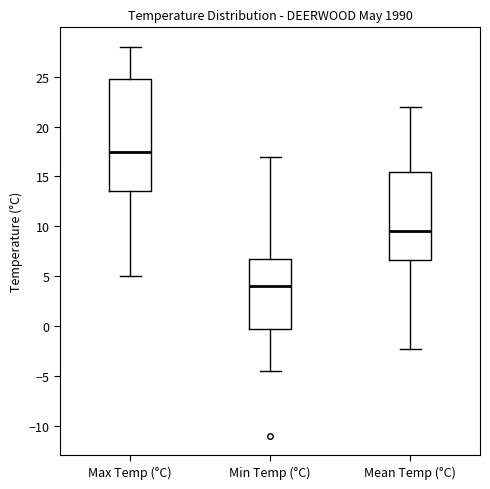

Comparing the boxes themselves (not the whiskers), which one is the tallest?

Max Temp (°C)